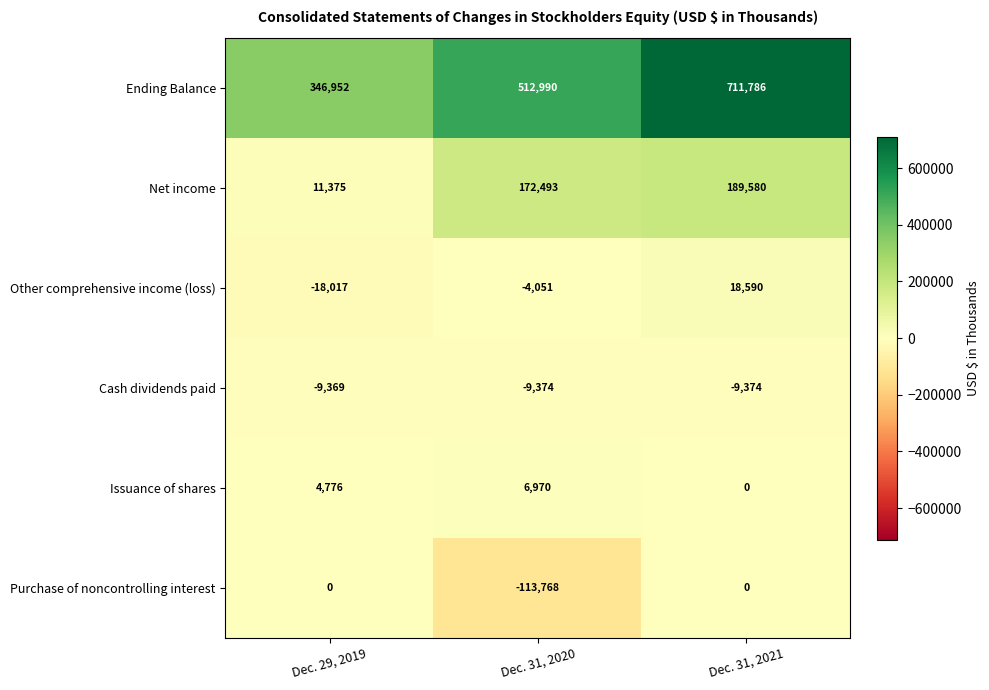

Is it true that Ending Balance equals 1012407 at Dec. 31, 2021?

False